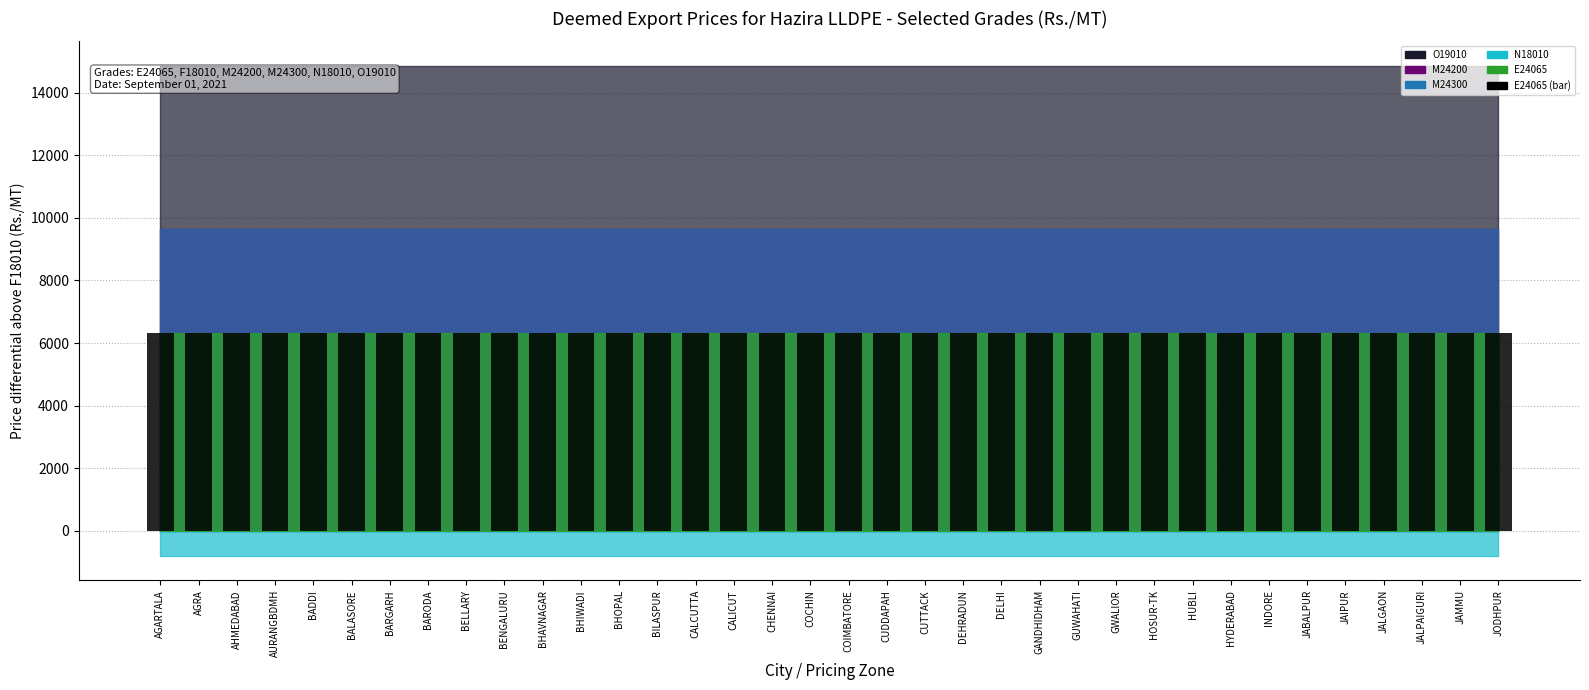

What is the value of the 34th bar from the left?

6320